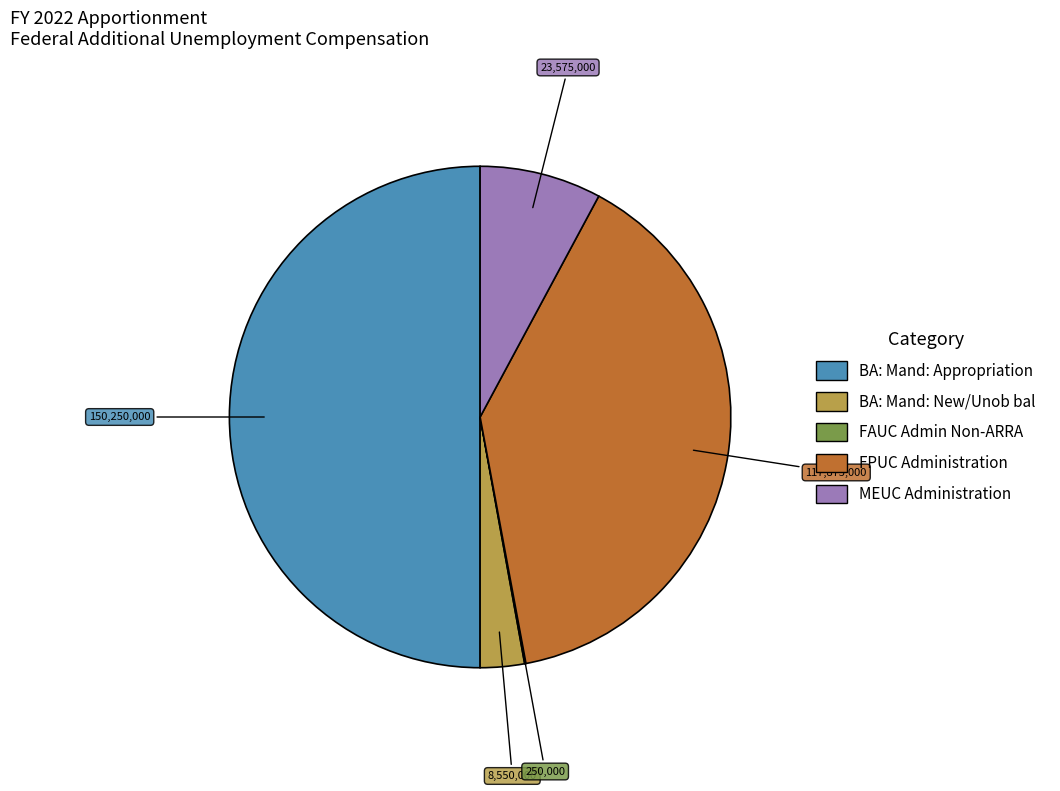

Count the number of slices in the pie.

5